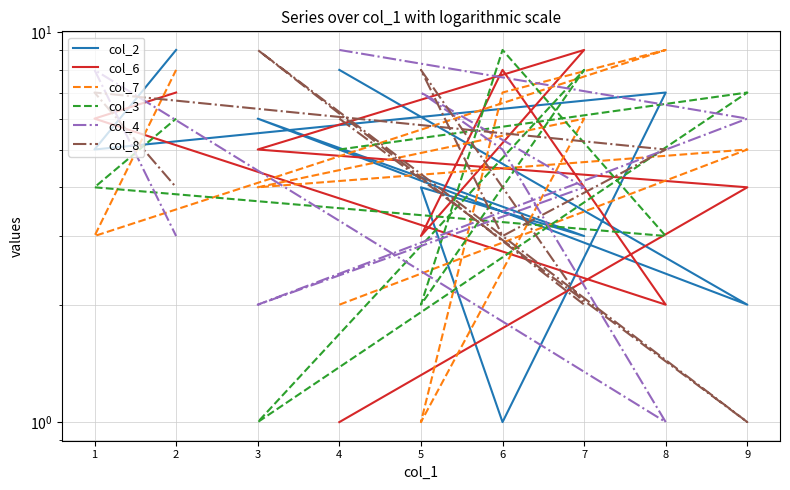

Reading left to right, list all the values displayed in this chart.

col_2: 4=8	9=2	3=6	7=3	5=4	6=1	8=7	1=5	2=9
col_6: 4=1	9=4	3=5	7=9	5=3	6=8	8=2	1=6	2=7
col_7: 4=2	9=5	3=4	7=6	5=1	6=7	8=9	1=3	2=8
col_3: 4=5	9=7	3=1	7=8	5=2	6=9	8=3	1=4	2=6
col_4: 4=9	9=6	3=2	7=4	5=7	6=5	8=1	1=8	2=3
col_8: 4=6	9=1	3=9	7=2	5=8	6=3	8=5	1=7	2=4